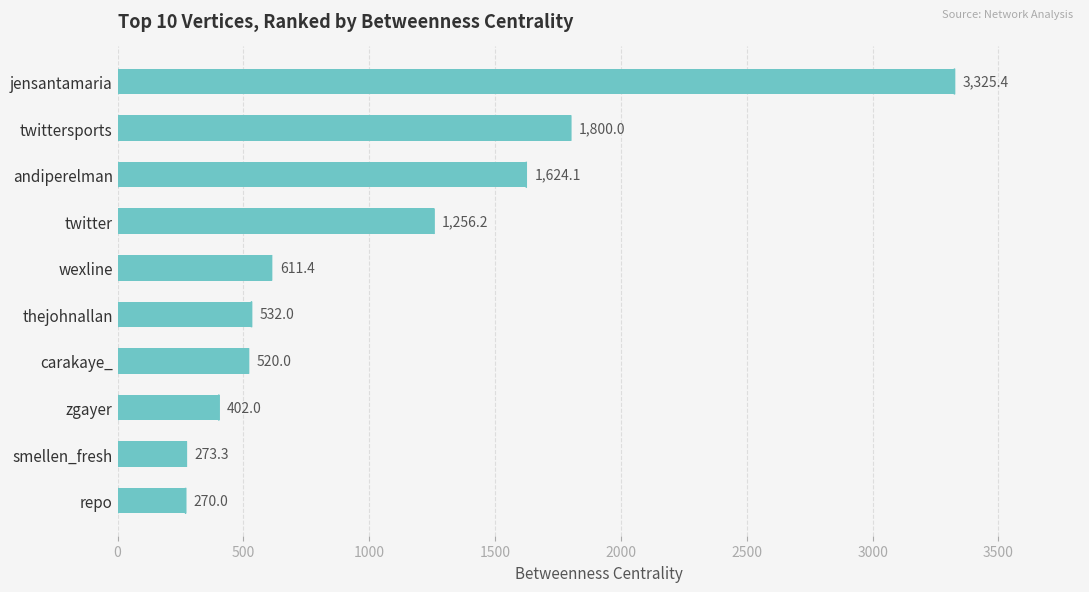

What is the label of the 6th bar from the bottom?

wexline